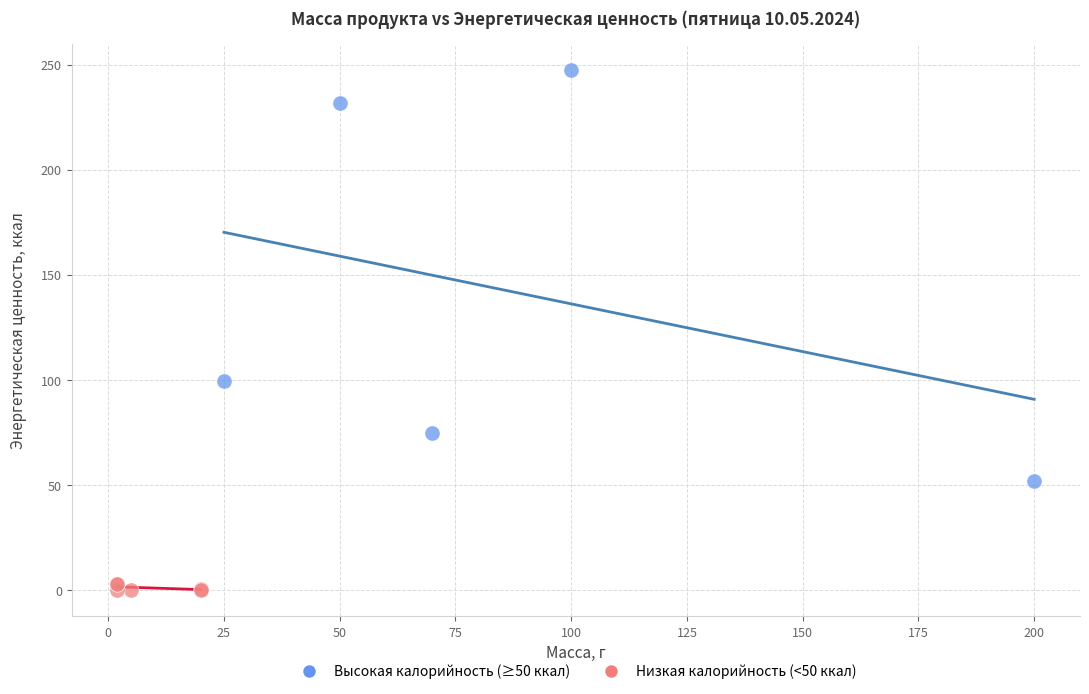

Which series contains the lowest Y value?

Низкая калорийность (<50 ккал)